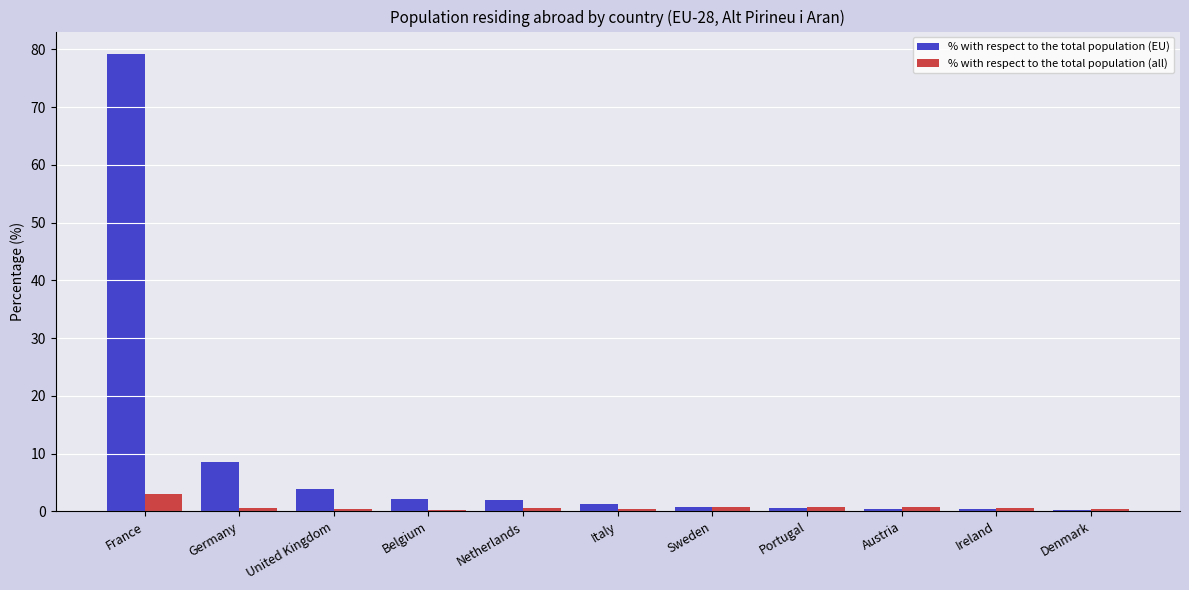

Which series changed the most between Germany and Belgium?

% with respect to the total population (EU)